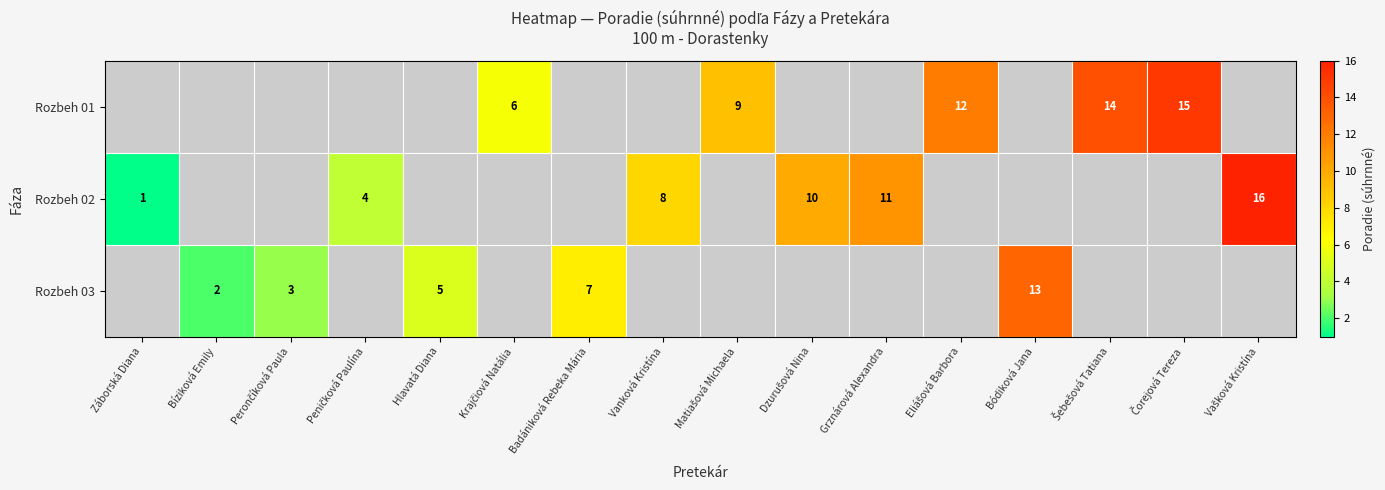

The Rozbeh 03 series shows 2 at Bíziková Emily. True or false?

True